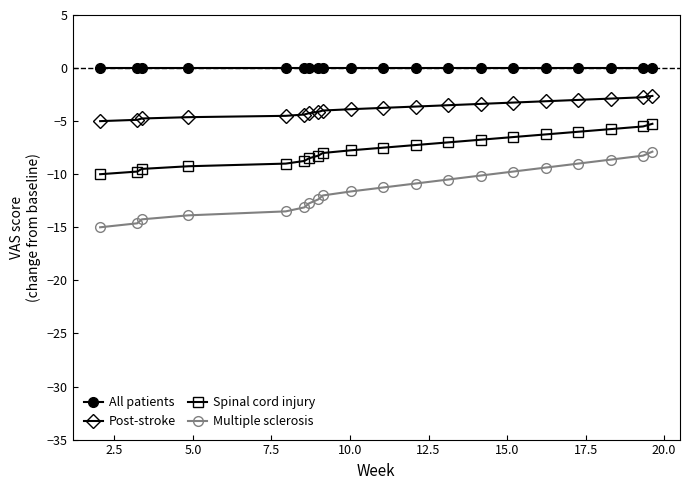

Which series has the largest range (max minus min)?

Multiple sclerosis